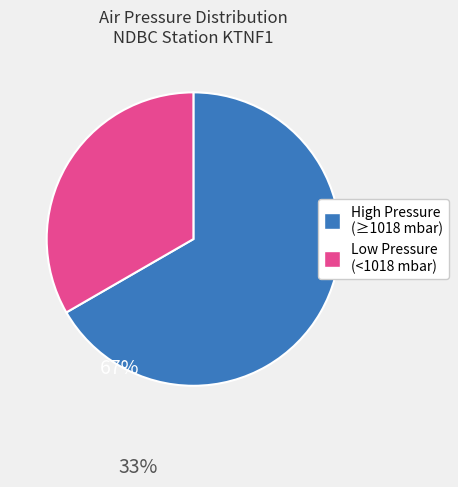

Count the number of slices in the pie.

2